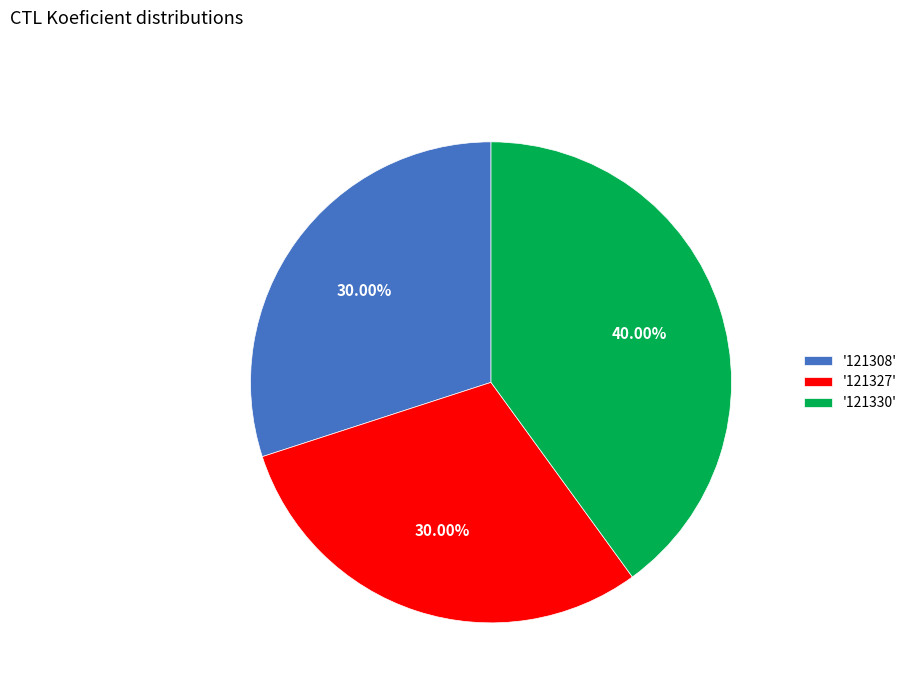

Is there any slice that represents more than half of the pie?

No